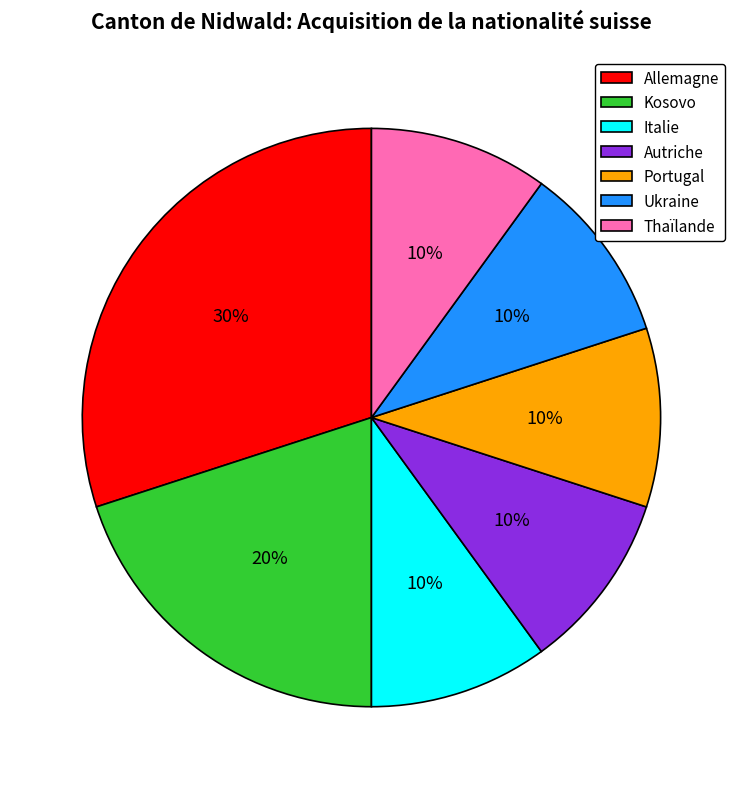

To the nearest percent, what is the difference between the largest and smallest slice percentages?

20%